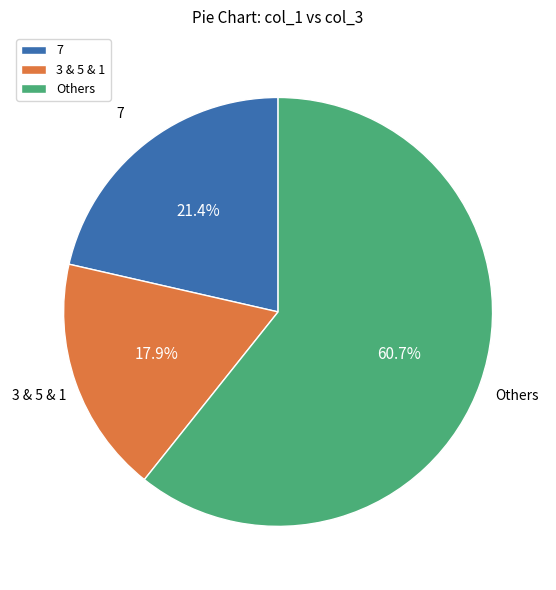

Which has a higher value, Others or 7?

Others